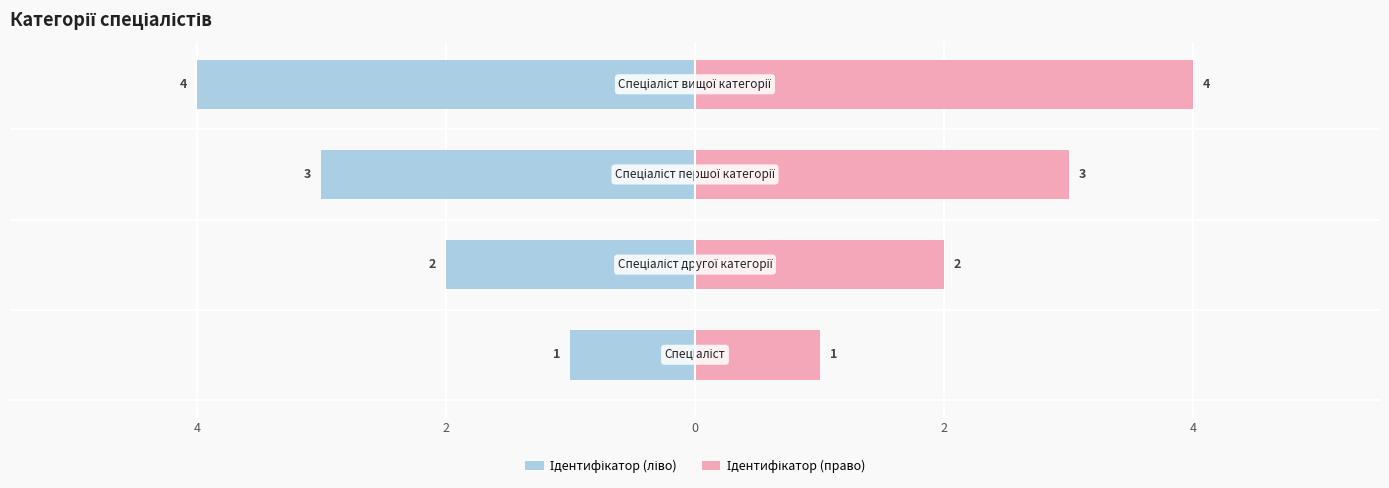

What value does the Ідентифікатор (ліво) series have at 0?

-3